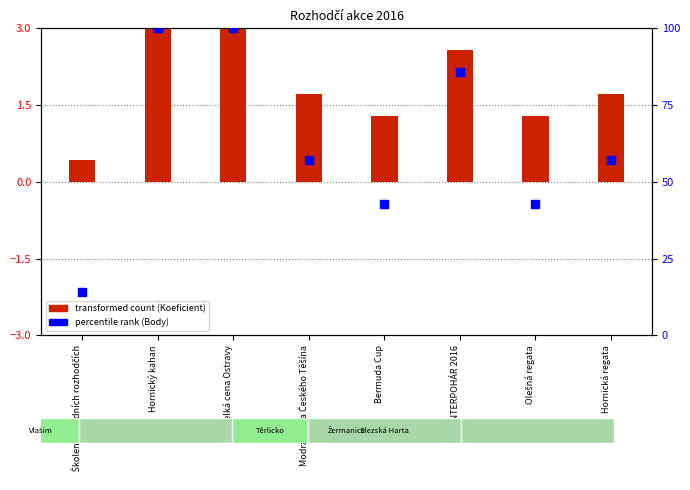

At which category is the sum across all series the highest?

Hornický kahan